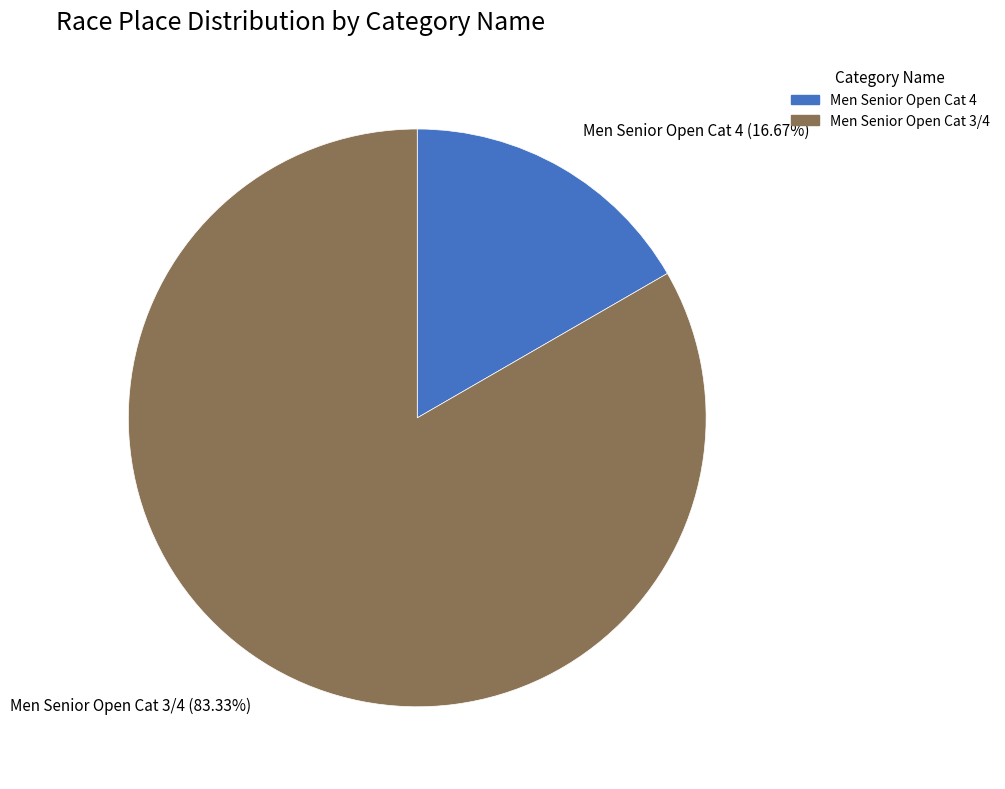

Which category has the smallest portion of the pie?

Men Senior Open Cat 4